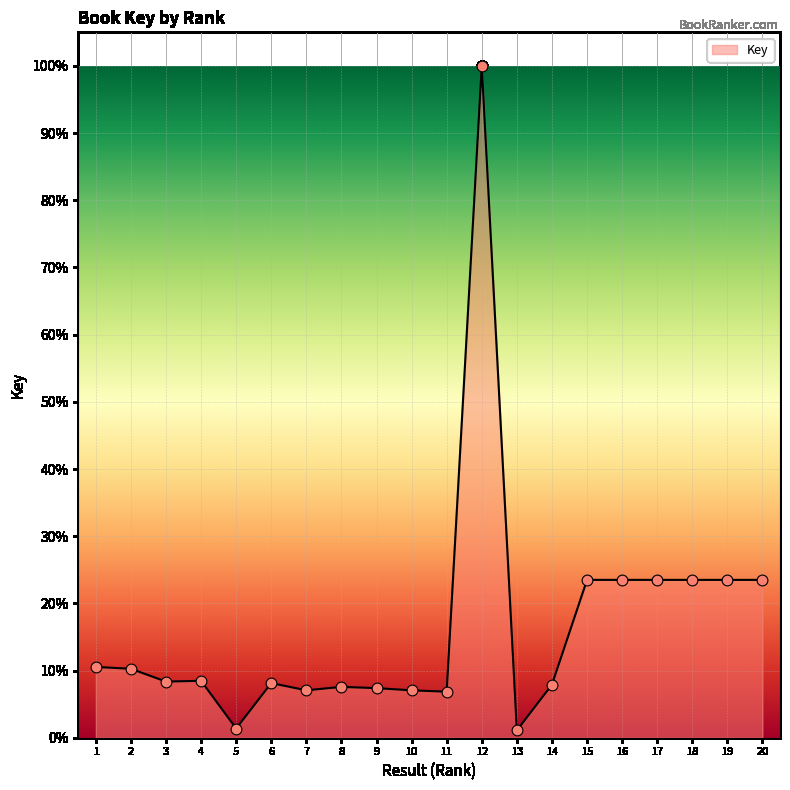

Between 7 and 1, which is larger?

1